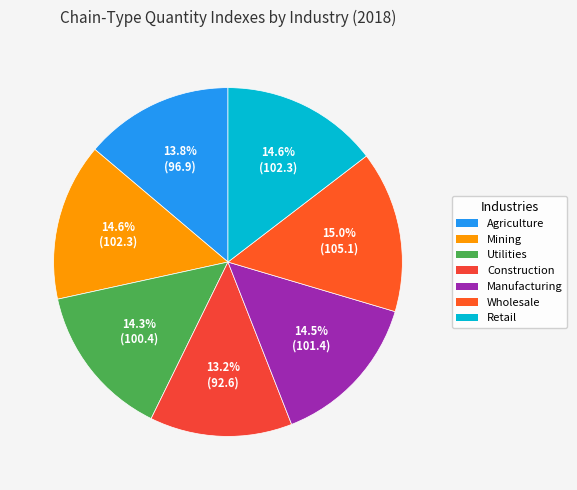

How many slices are in this pie chart?

7